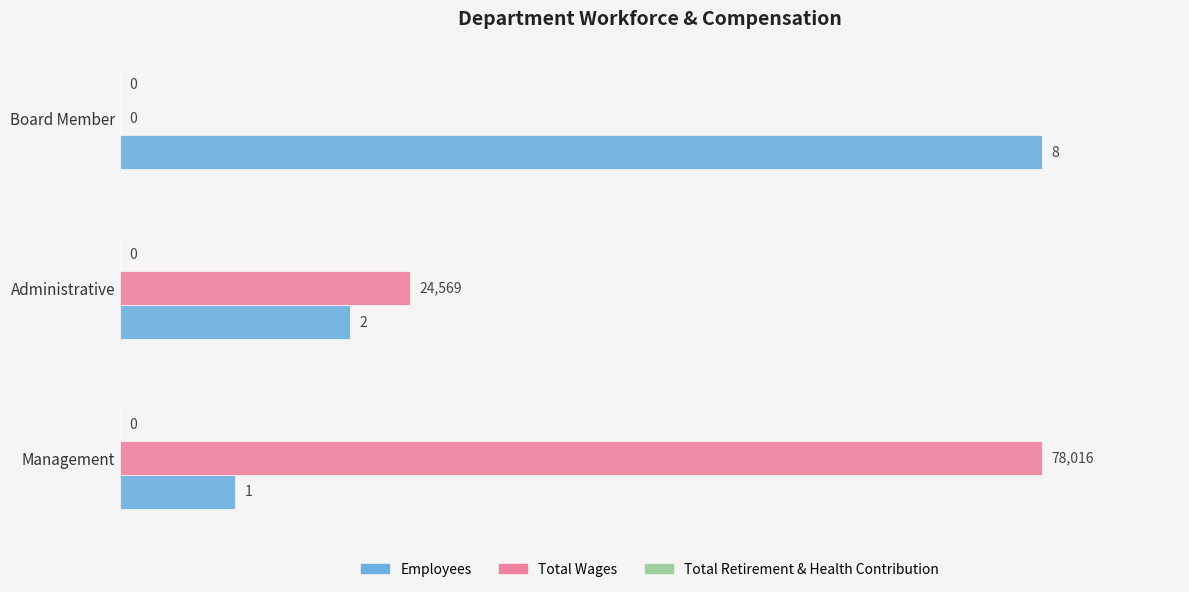

How many categories are shown in the chart?

3